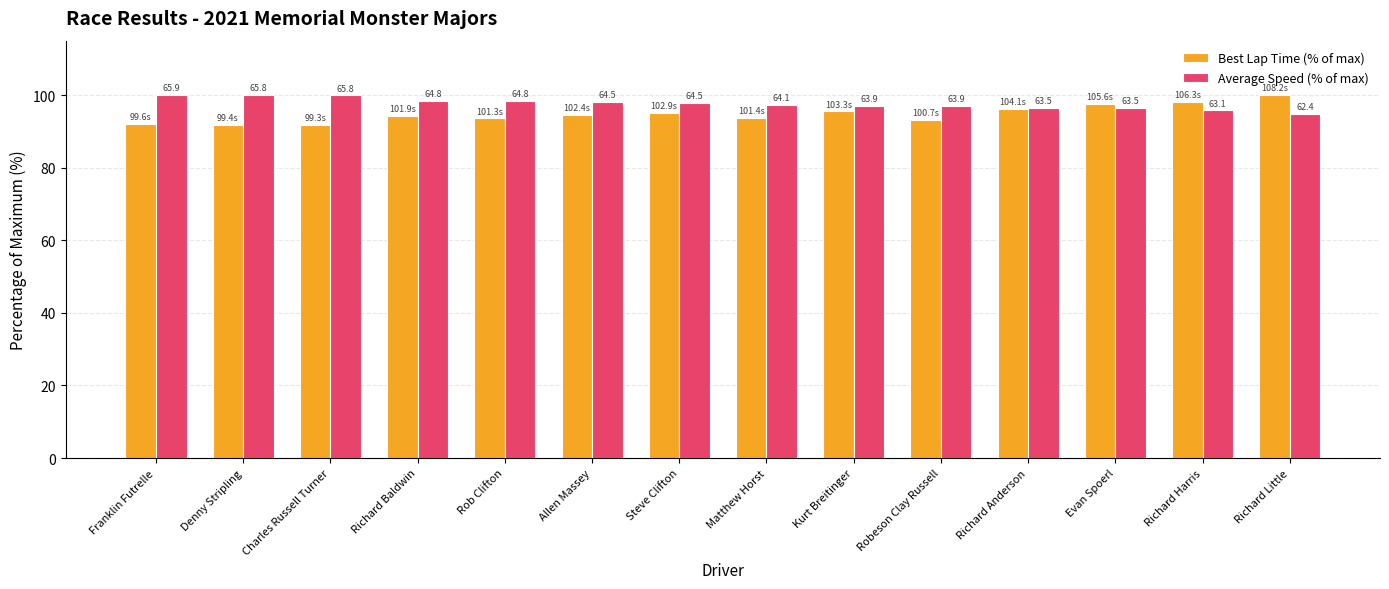

Which series has the widest spread of values?

Best Lap Time (% of max)